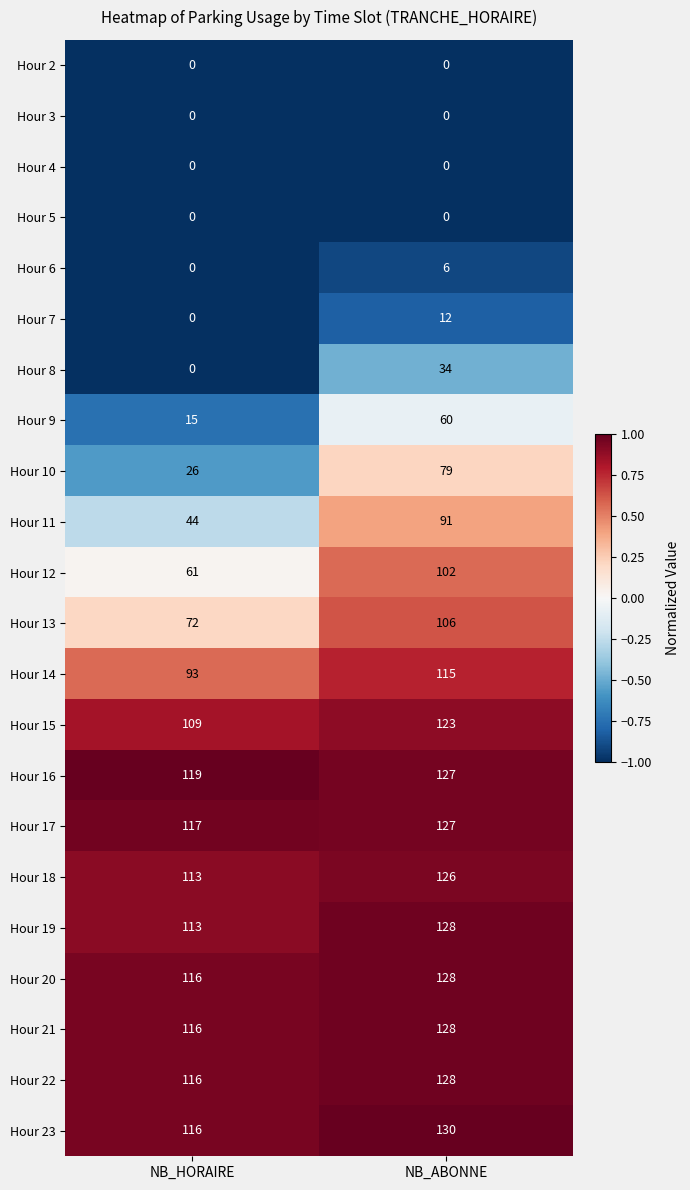

List the labels in order of Hour 21 value, largest first.

NB_ABONNE, NB_HORAIRE